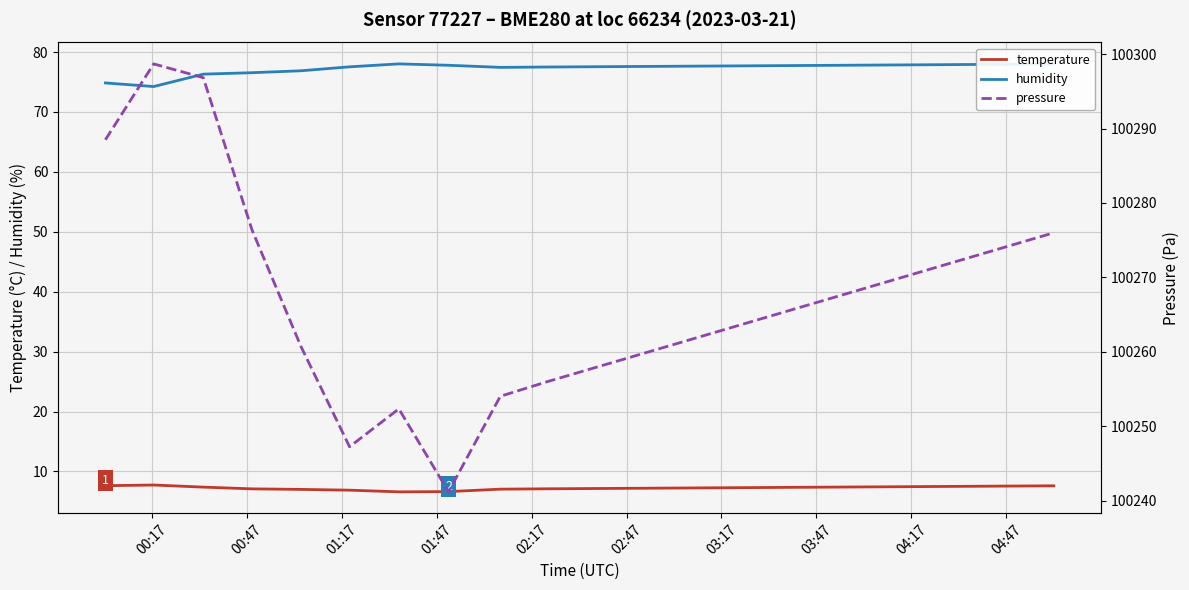

What is the maximum value for temperature?

7.7